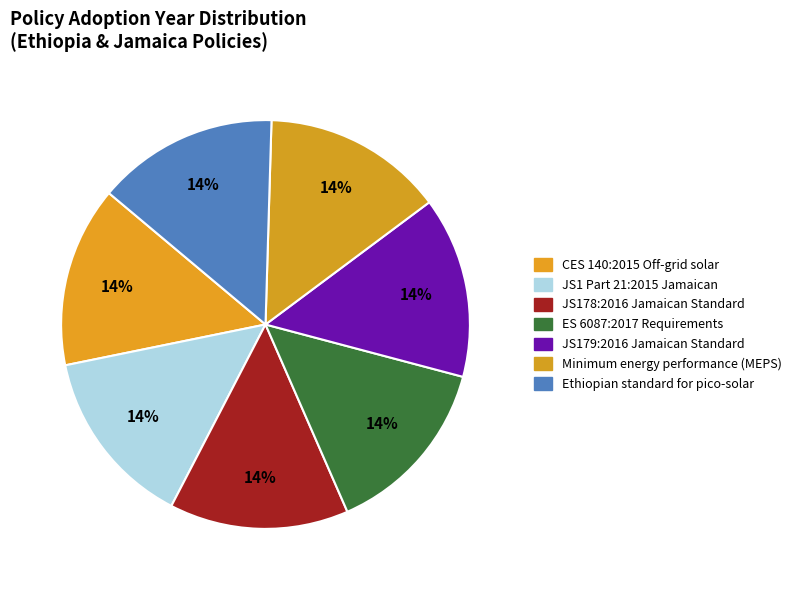

Count the number of slices in the pie.

7